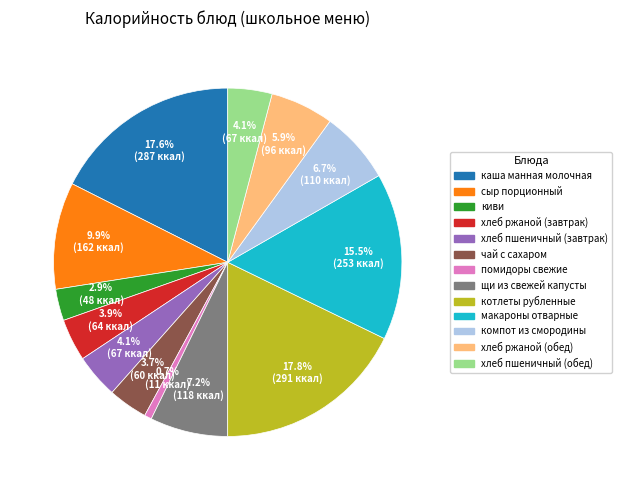

To the nearest percent, what is the combined percentage of компот из смородины and киви?

10%